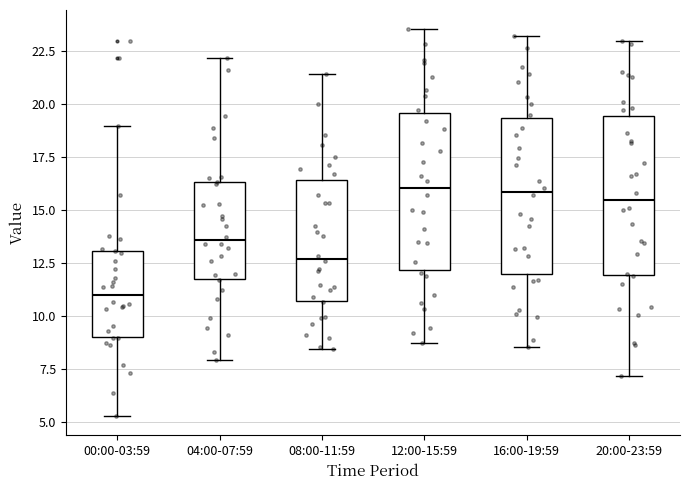

Reading left to right, read every box against the y-axis: the position of its median line, the range the box covers, and the ends of its whiskers. The values are not printed on the chart, so give them approximately, as read against the axis.

00:00-03:59: median 11.0, box 9.0 to 13.0, whiskers 5.5 to 19.0
04:00-07:59: median 13.5, box 11.5 to 16.5, whiskers 8.0 to 22.0
08:00-11:59: median 12.5, box 10.5 to 16.5, whiskers 8.5 to 21.5
12:00-15:59: median 16.0, box 12.0 to 19.5, whiskers 8.5 to 23.5
16:00-19:59: median 16.0, box 12.0 to 19.5, whiskers 8.5 to 23.0
20:00-23:59: median 15.5, box 12.0 to 19.5, whiskers 7.0 to 23.0